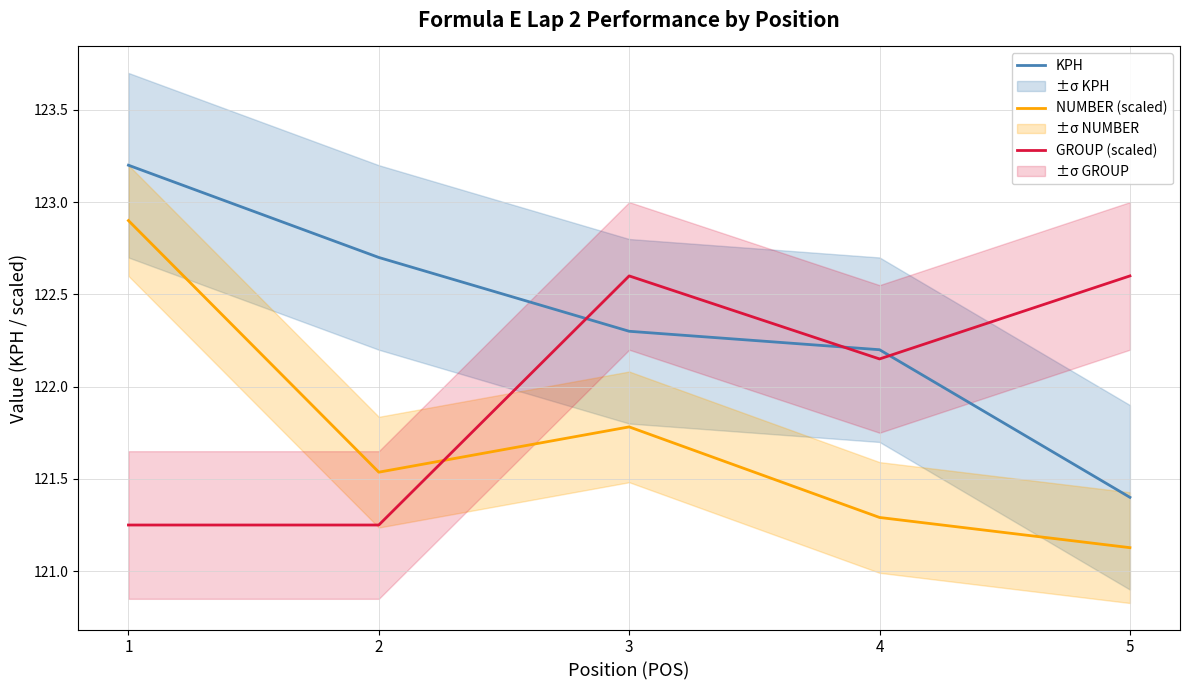

How many lines are shown in the chart?

3